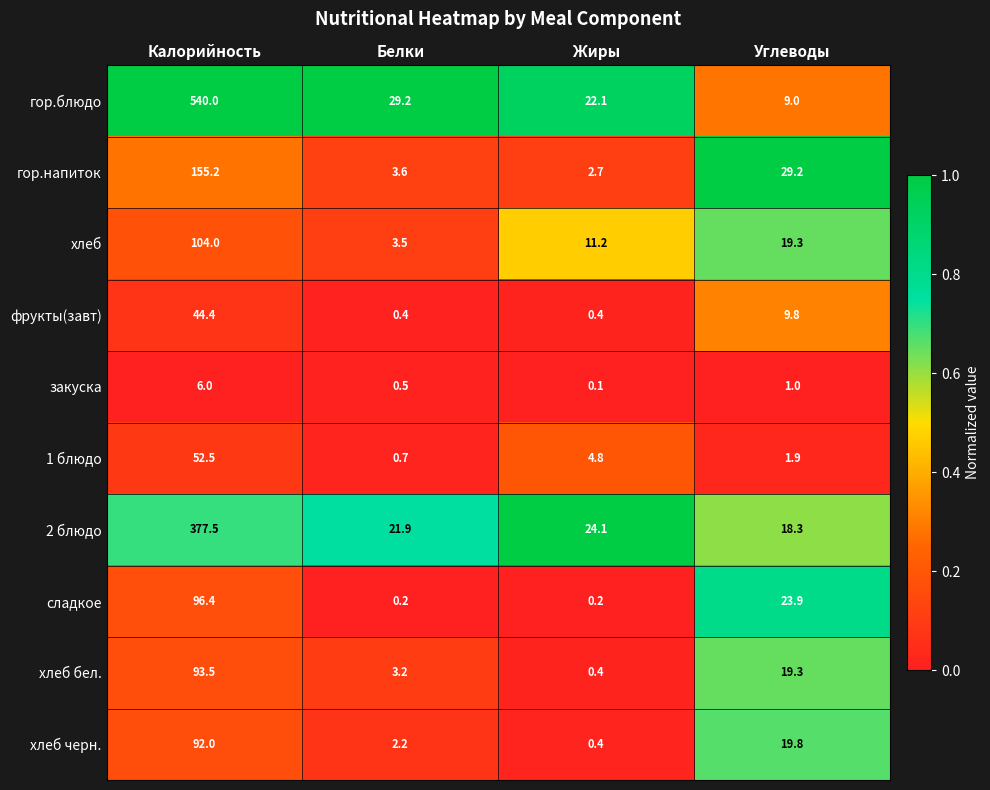

What is the spread (max minus min) of values at Калорийность?

534.0